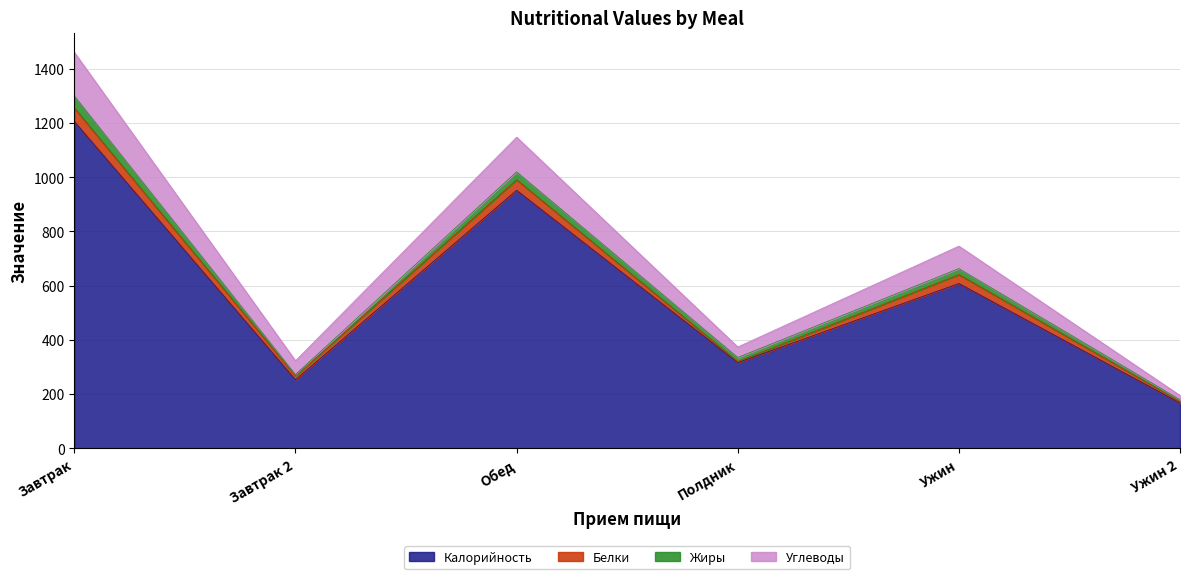

Where is Калорийность nearest to the value 686?

Ужин